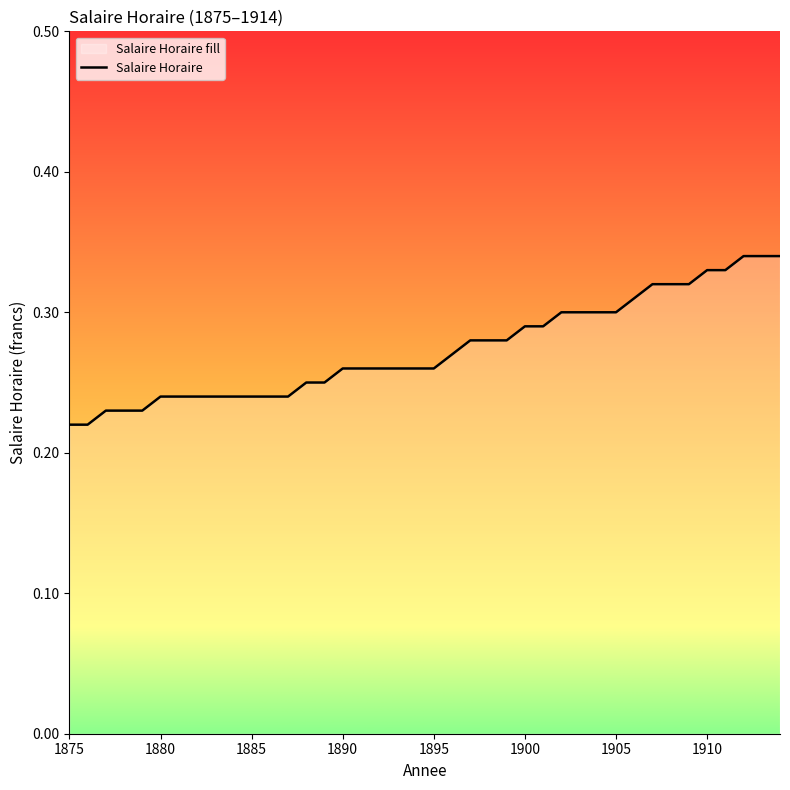

Reading left to right, list all the values displayed in this chart.

1875=0.2	1876=0.2	1877=0.2	1878=0.2	1879=0.2	1880=0.2	1881=0.2	1882=0.2	1883=0.2	1884=0.2	1885=0.2	1886=0.2	1887=0.2	1888=0.2	1889=0.2	1890=0.3	1891=0.3	1892=0.3	1893=0.3	1894=0.3	1895=0.3	1896=0.3	1897=0.3	1898=0.3	1899=0.3	1900=0.3	1901=0.3	1902=0.3	1903=0.3	1904=0.3	1905=0.3	1906=0.3	1907=0.3	1908=0.3	1909=0.3	1910=0.3	1911=0.3	1912=0.3	1913=0.3	1914=0.3